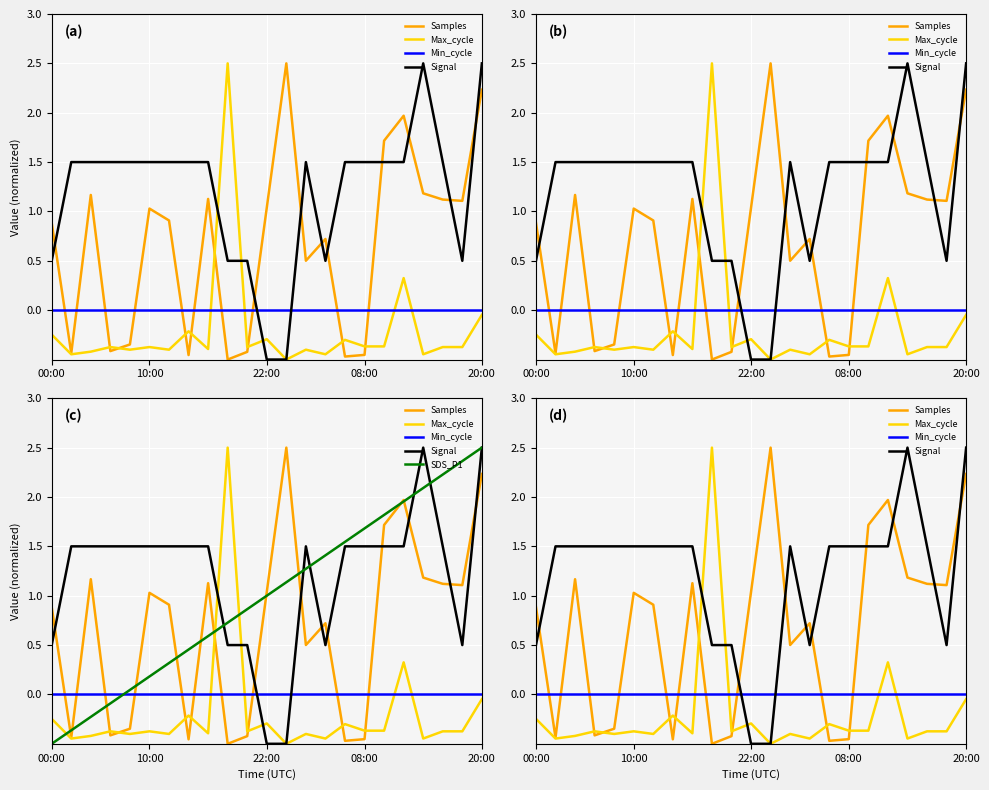

List the series in order of their peak value, lowest first.

Min_cycle, Samples, Max_cycle, Signal, SDS_P1